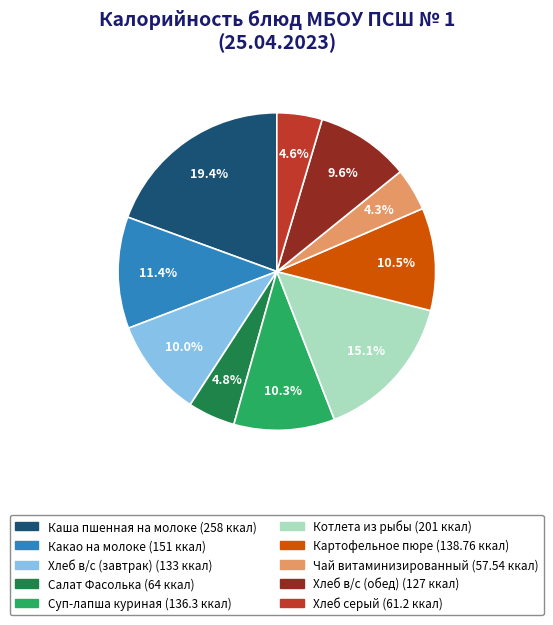

What is the ratio of the value at Хлеб в/с (обед) to the value at Котлета из рыбы?

0.6